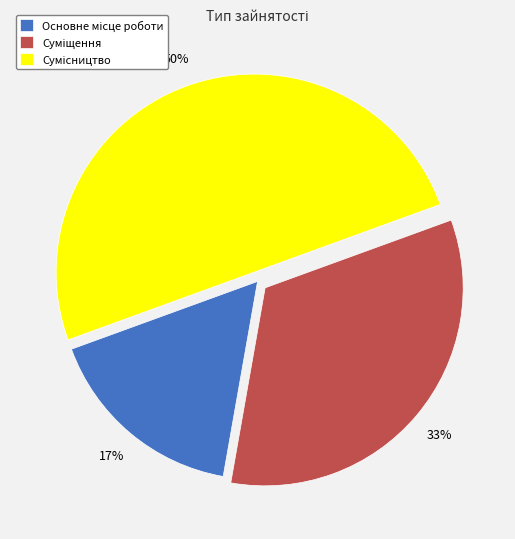

To the nearest percent, what is the difference between the largest and smallest slice percentages?

33%